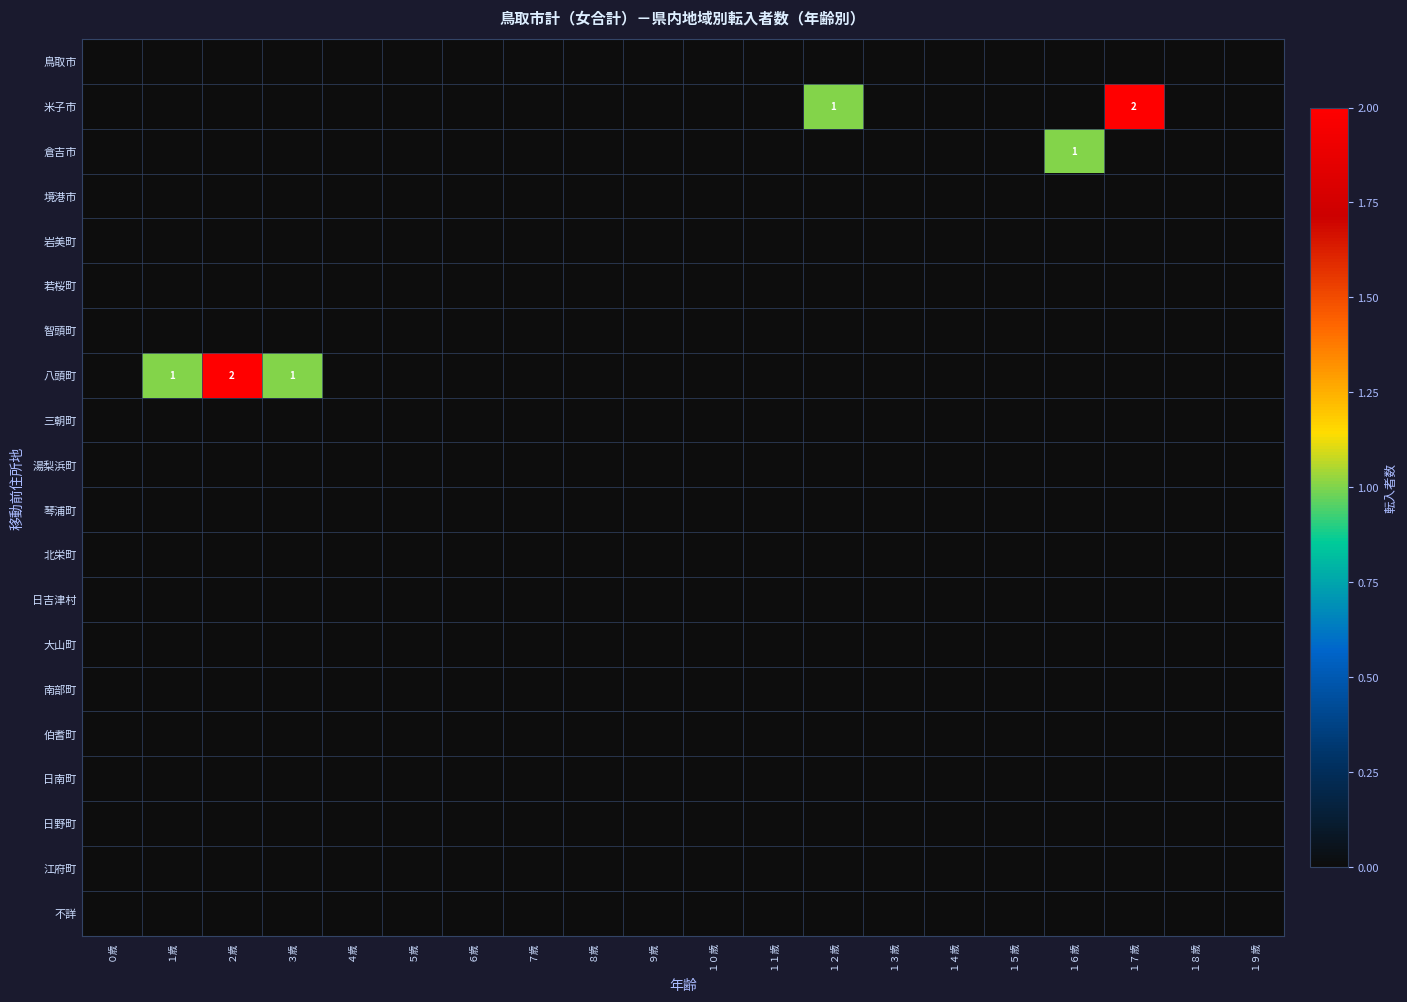

Is the value of 江府町 at ０歳 greater than the value of 鳥取市 at ６歳?

No